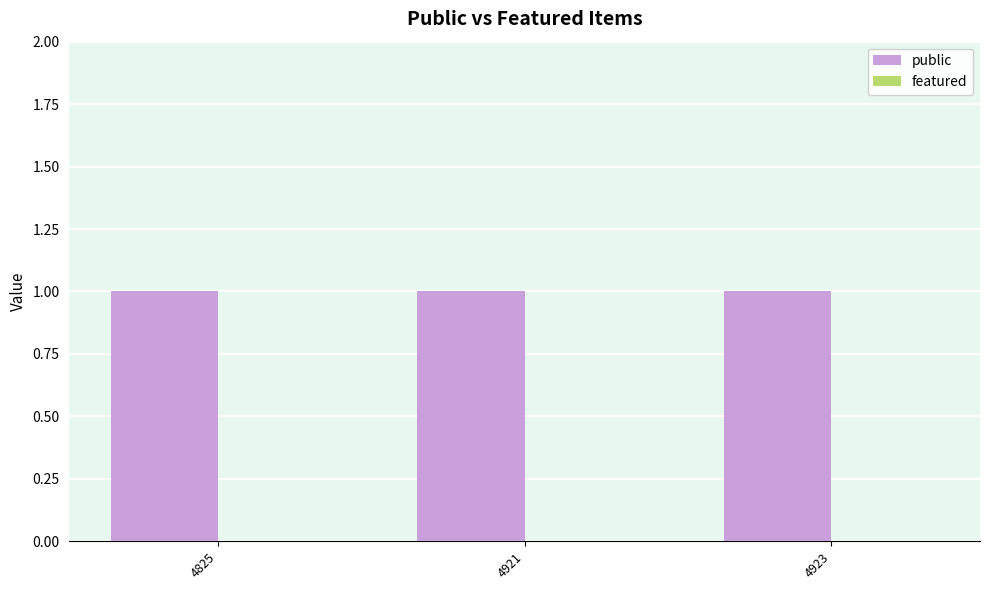

Reading left to right, list all the values displayed in this chart.

public: 1	1	1
featured: 0	0	0